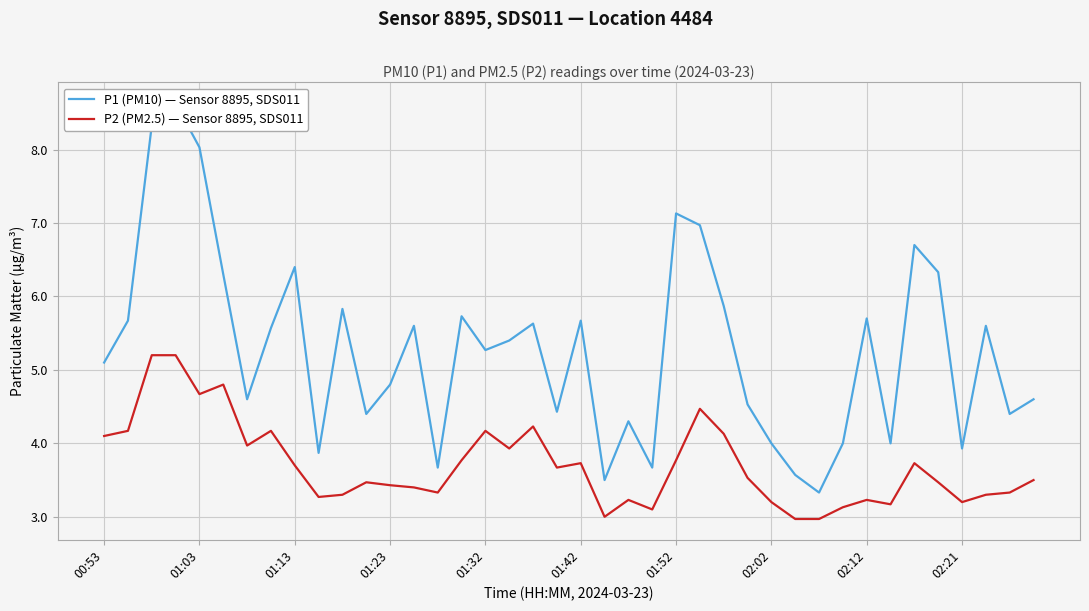

At which category does the chart reach its minimum across all series?

29